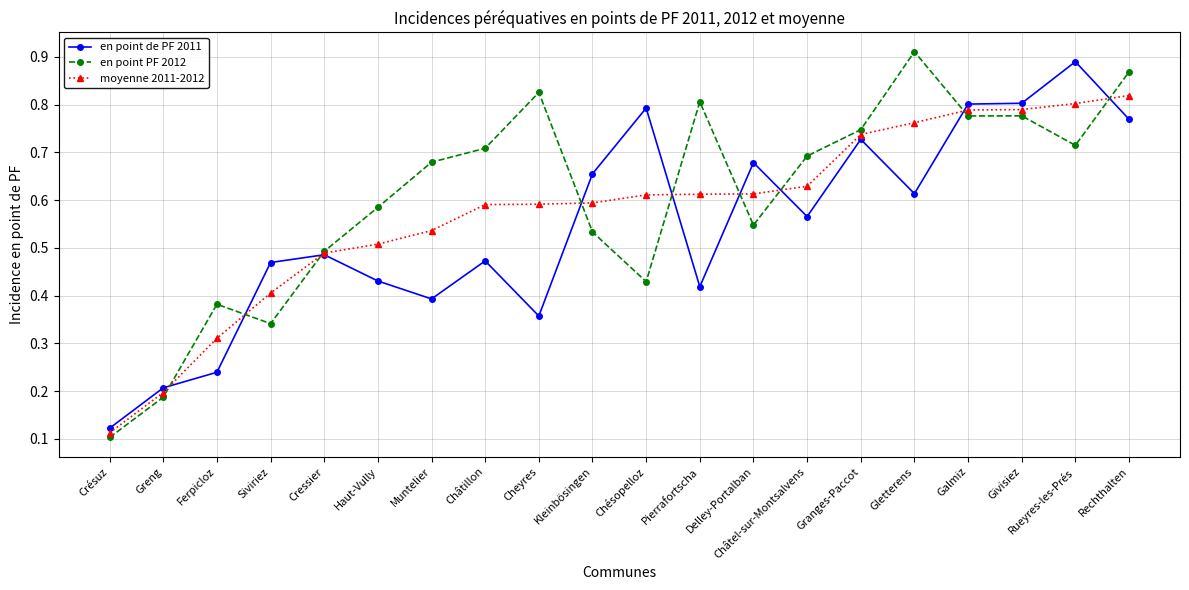

At Chésopelloz, list the series in order from smallest to largest.

en point PF 2012, moyenne 2011-2012, en point de PF 2011